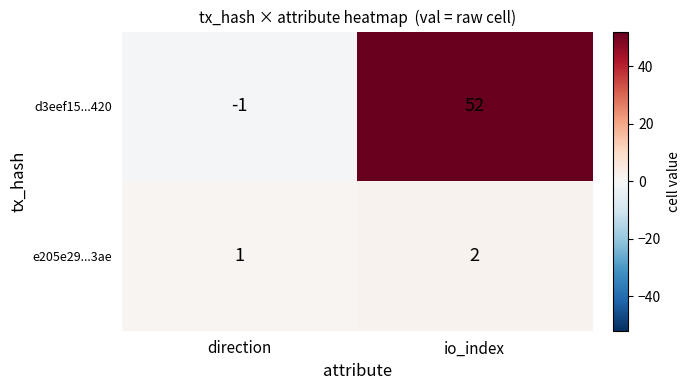

Which series changed the most between direction and io_index?

d3eef15...420